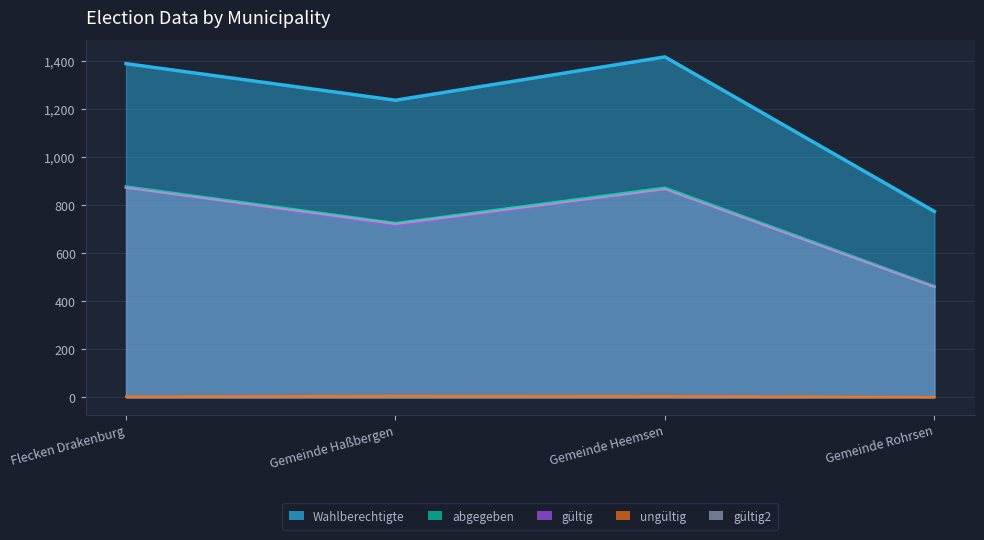

Is it true that gültig2 equals 652 at Gemeinde Rohrsen?

False